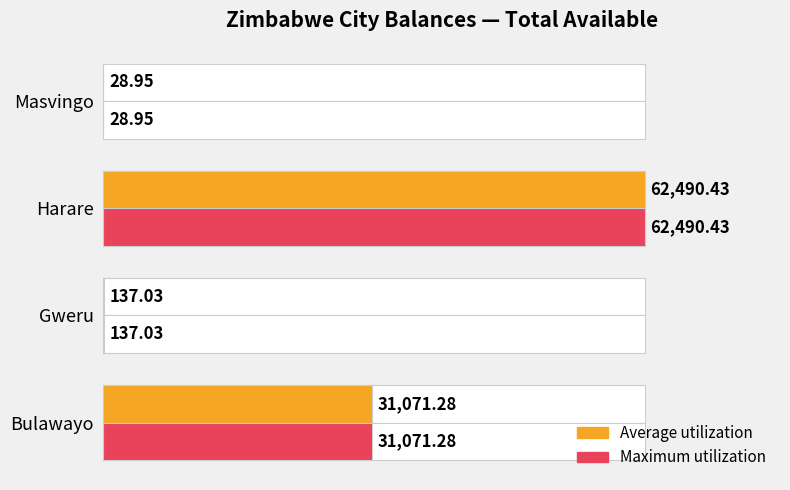

How many bars are there in total?

8